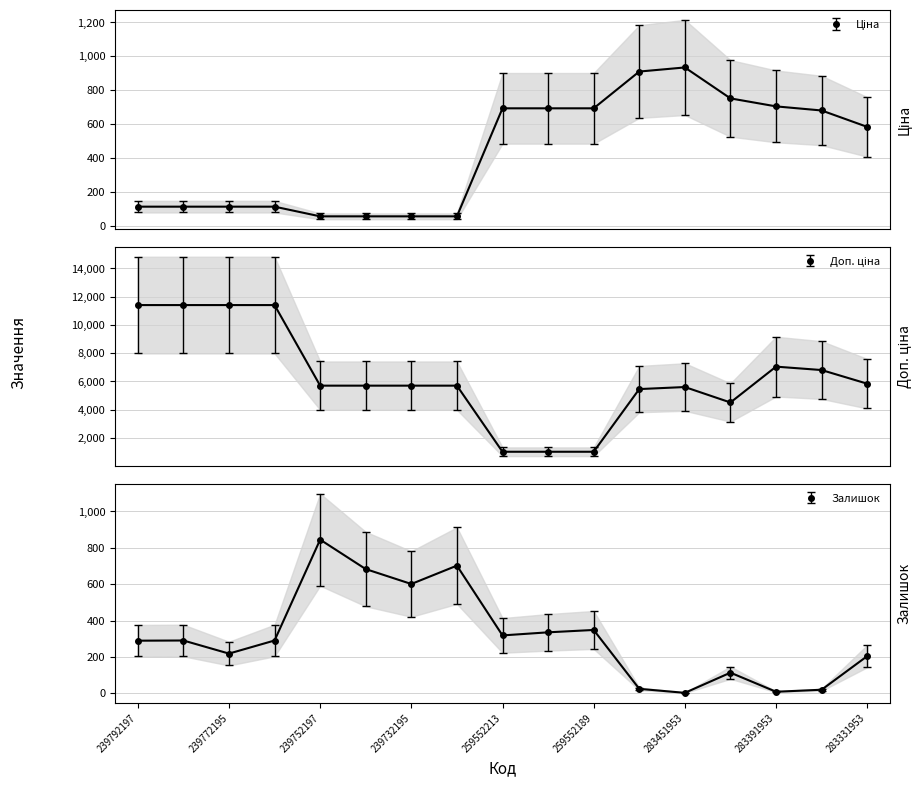

In Ціна, how many points are higher than both neighbors (excluding endpoints)?

1